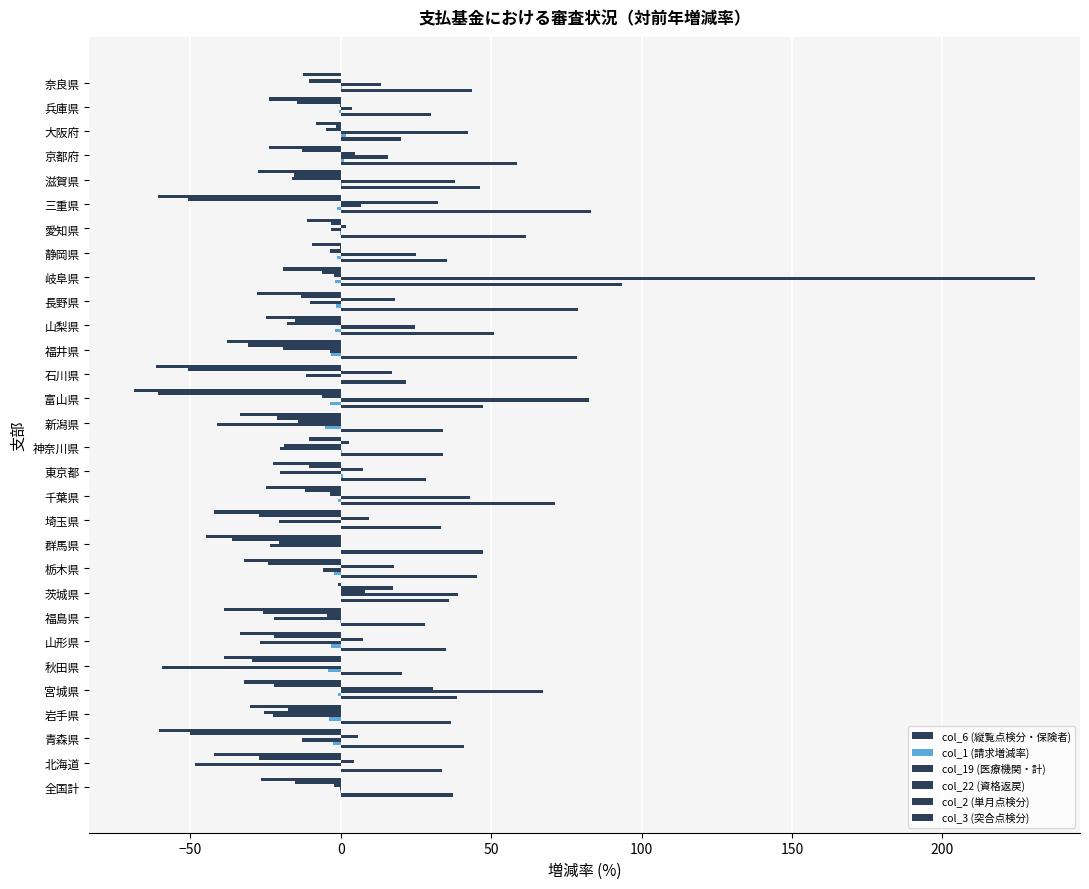

How many series are shown in this chart?

6